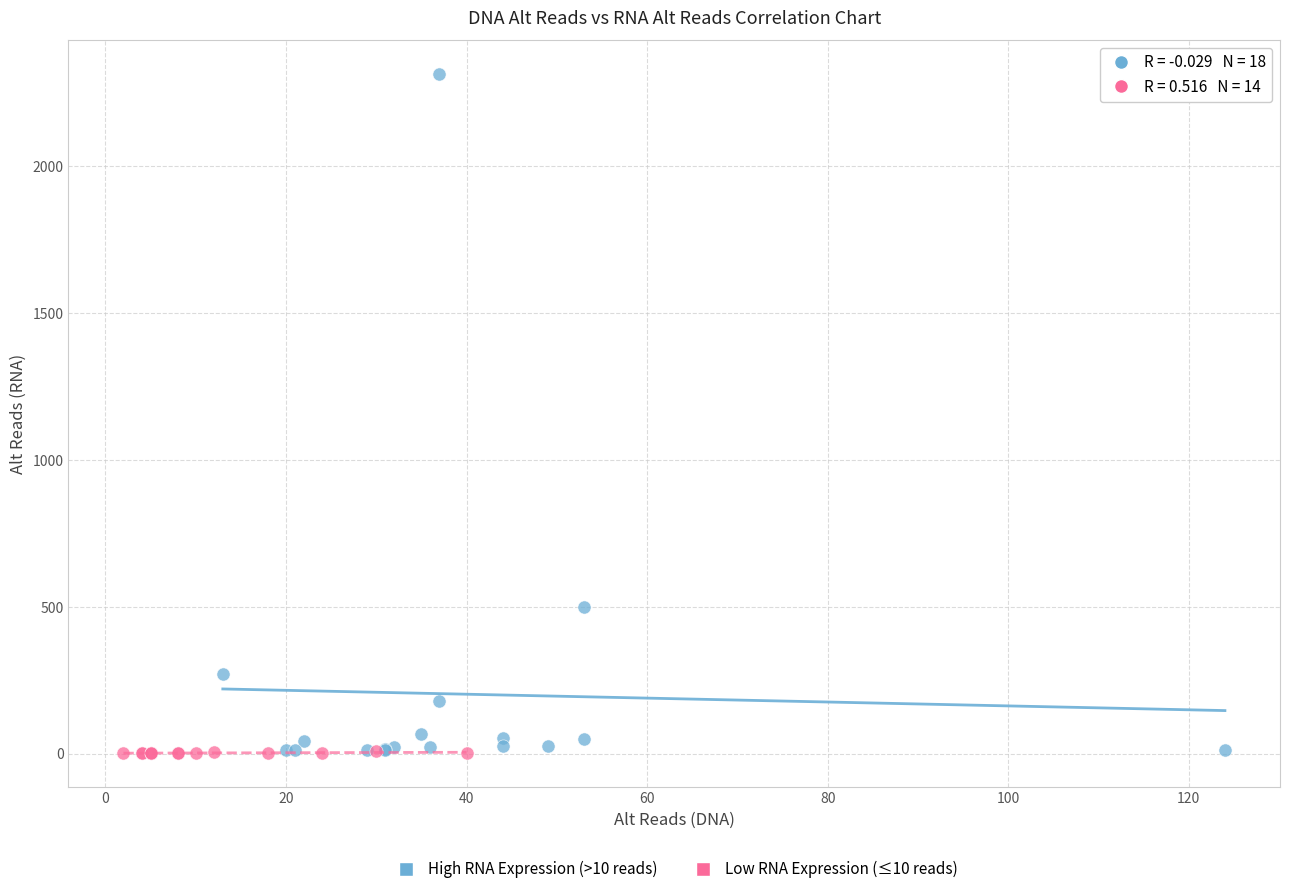

Which series has the largest Y range (max minus min)?

High RNA Expression (>10 reads)